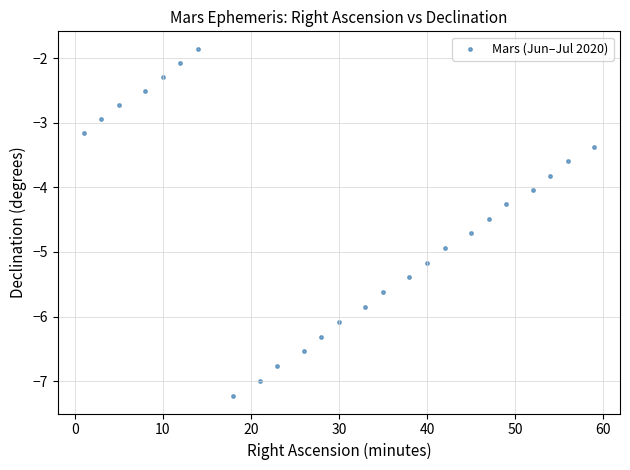

What is the range of X values (max minus min)?

58.0